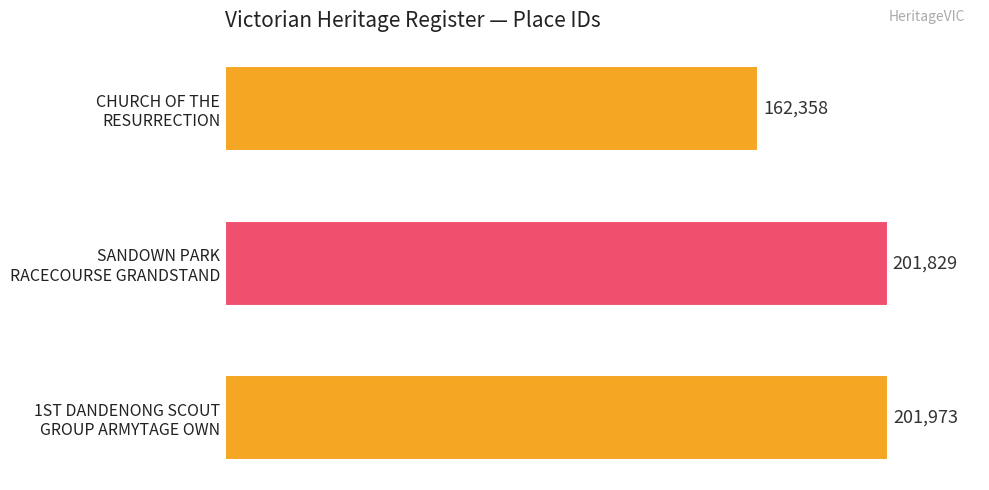

How many bars are there in total?

3